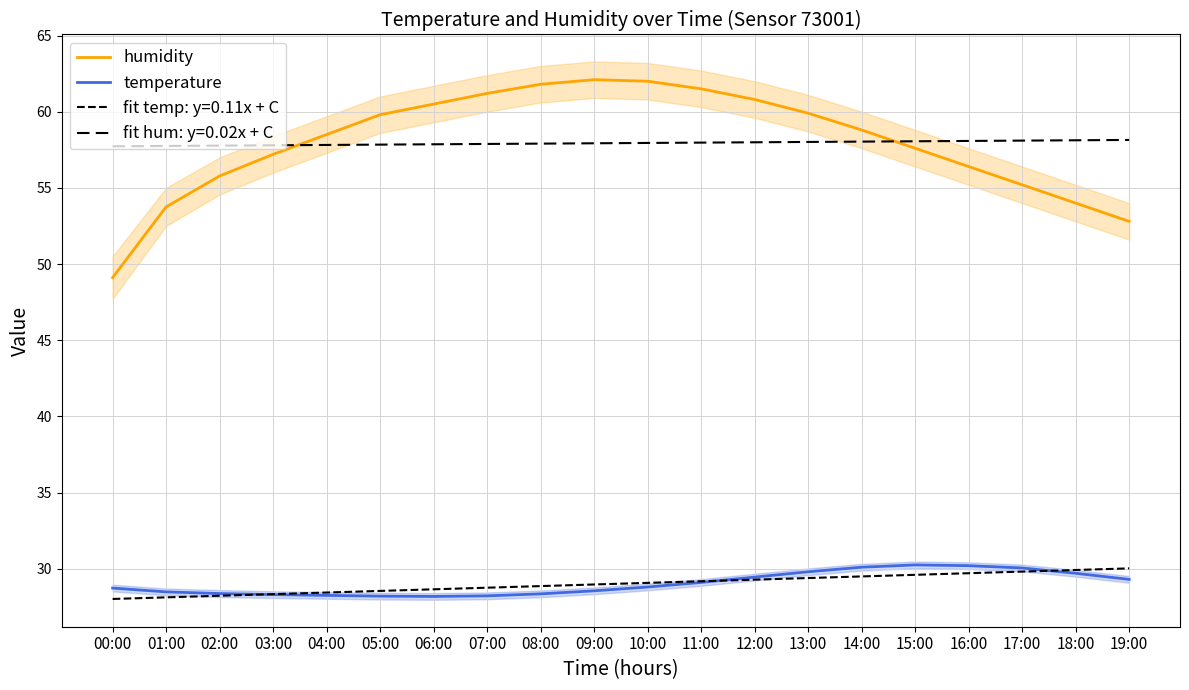

True or false: humidity has more than 0 interior local peaks.

True